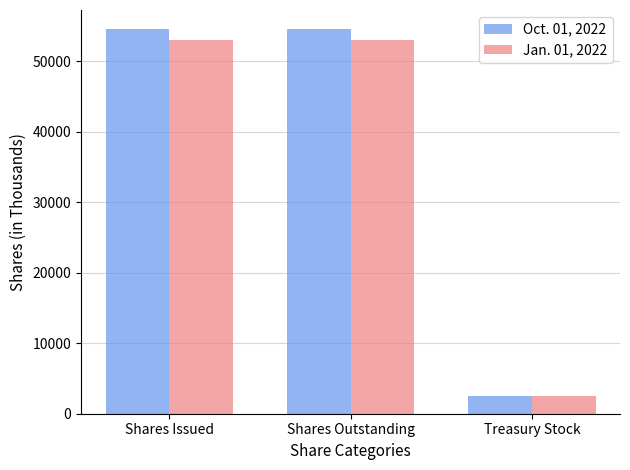

Is it true that Jan. 01, 2022 equals 2565 at Treasury Stock?

True